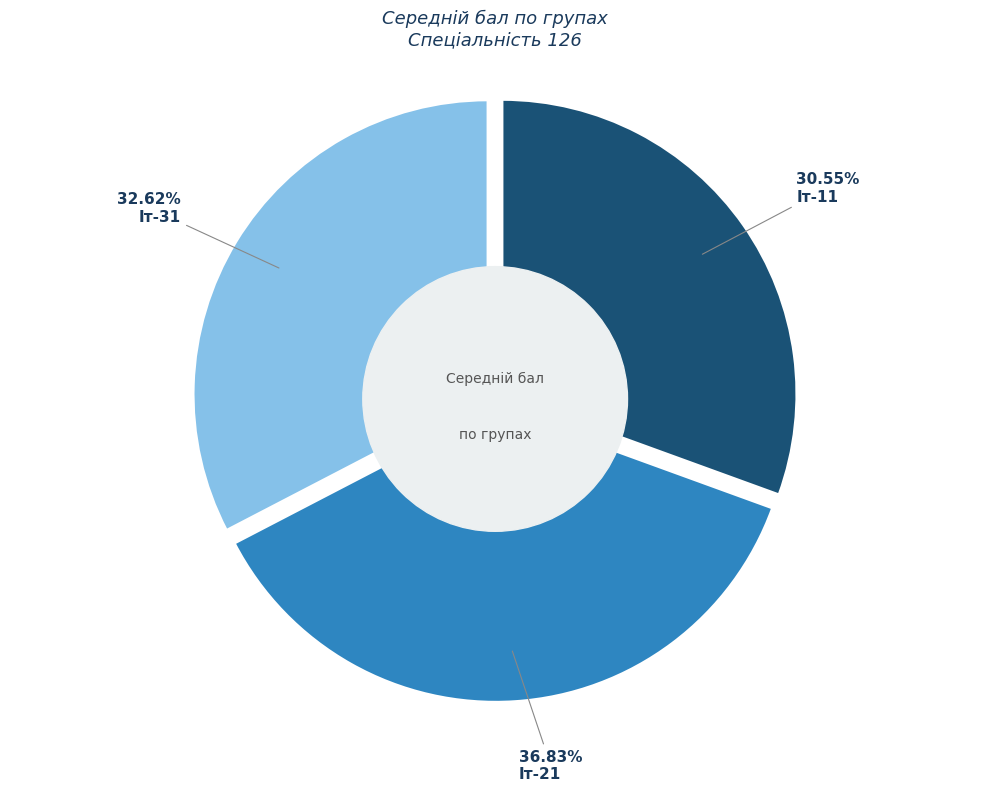

What percentage is the Іт-31 slice, to the nearest percent?

33%